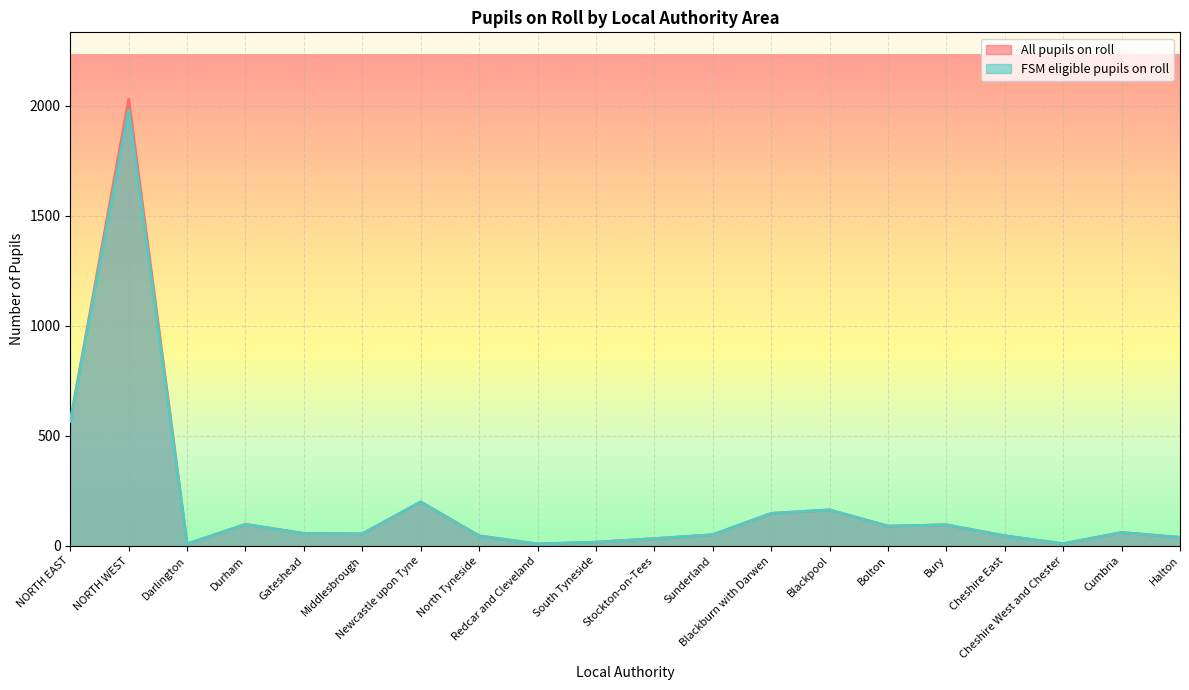

True or false: All pupils on roll has a value of 22 at South Tyneside.

False